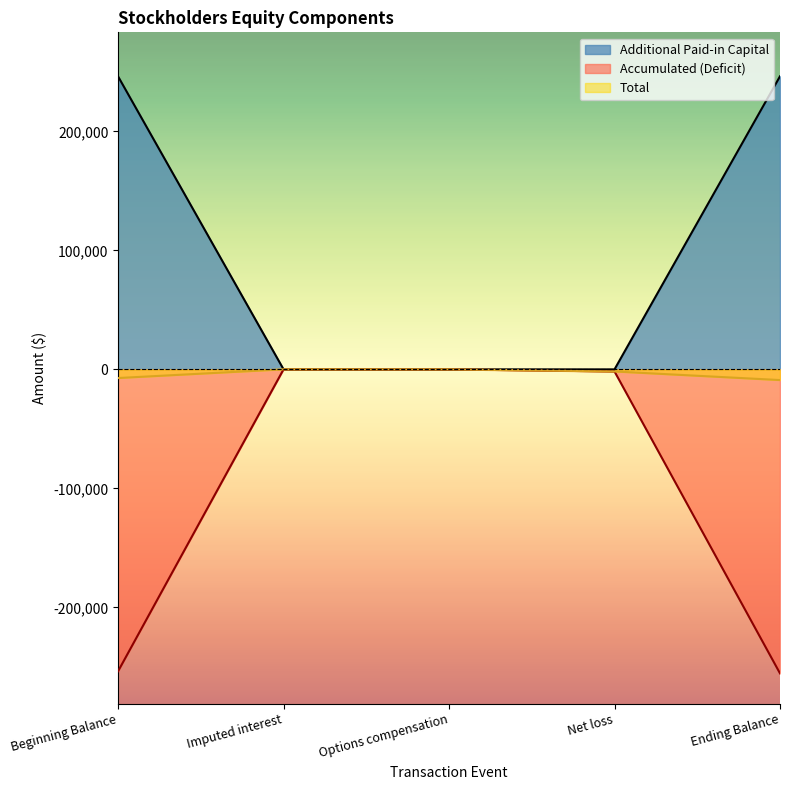

Between Imputed interest and Options compensation, which series saw the biggest shift?

Additional Paid-in Capital